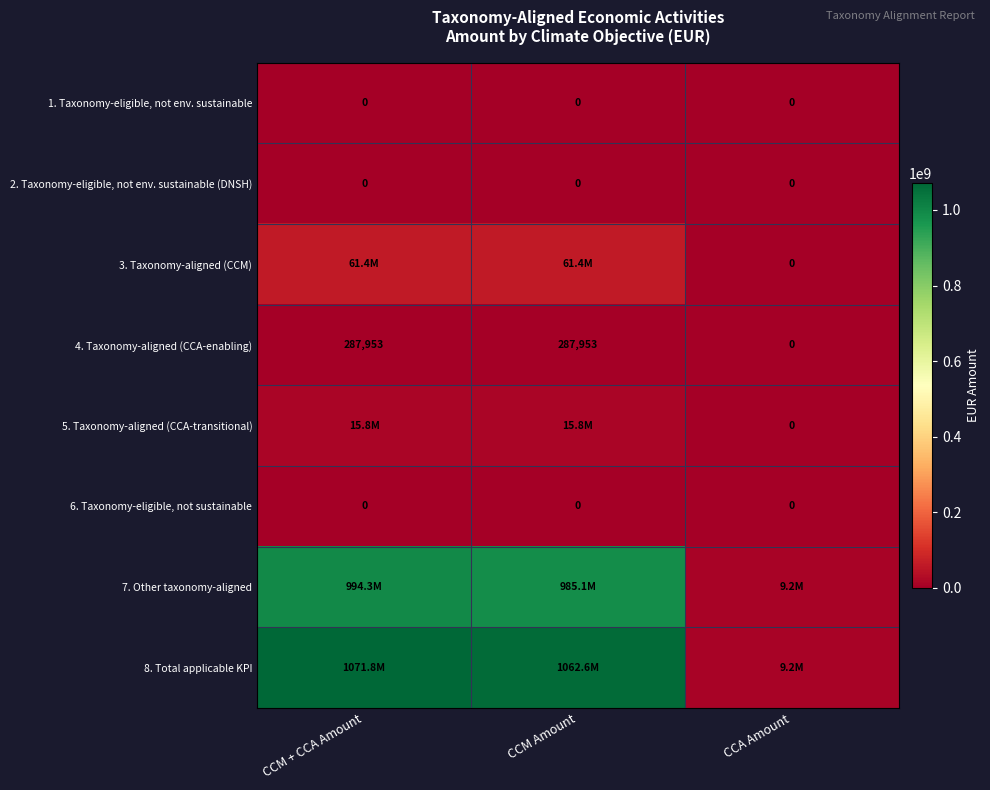

The 2. Taxonomy-eligible, not env. sustainable (DNSH) series shows 0.0 at CCM Amount. True or false?

True